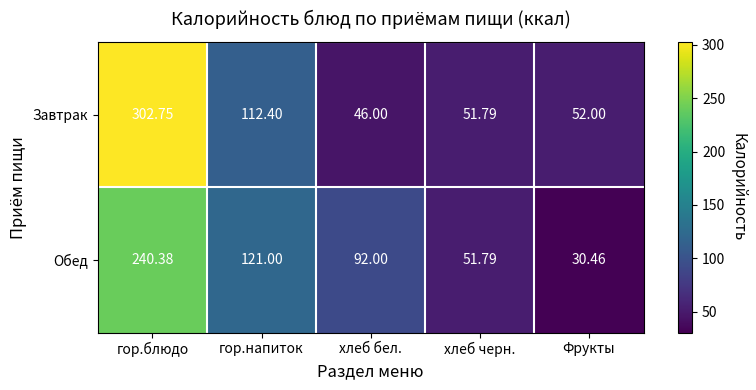

Which category has the highest value across all series?

гор.блюдо